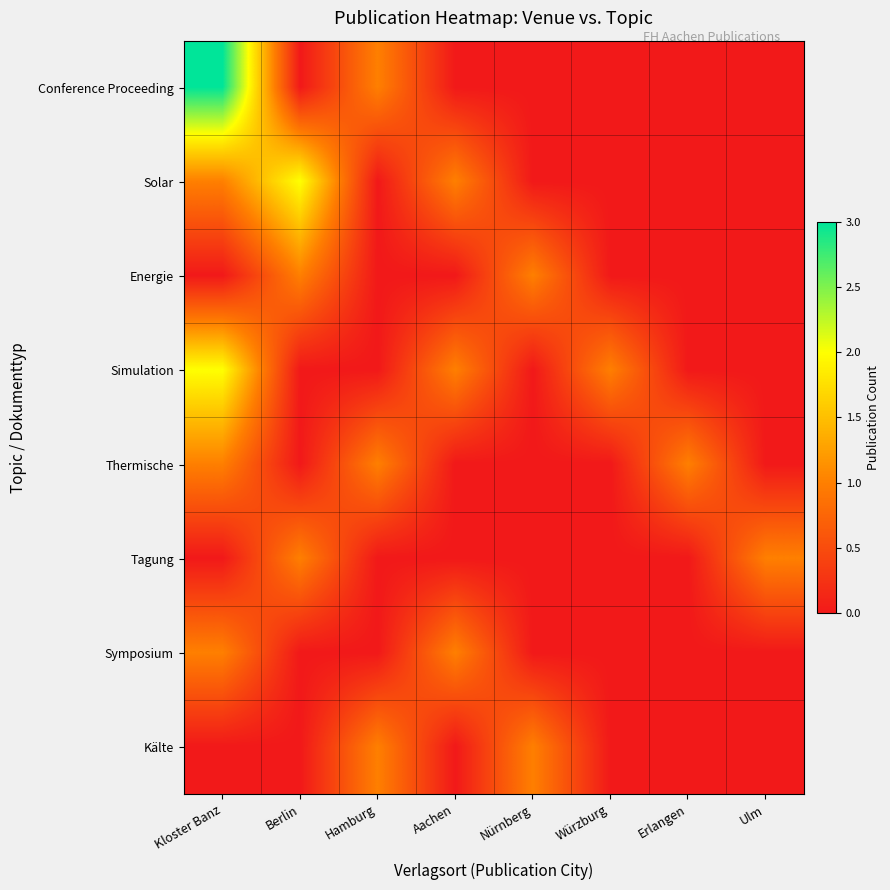

How many Symposium values are between 0 and 1?

8